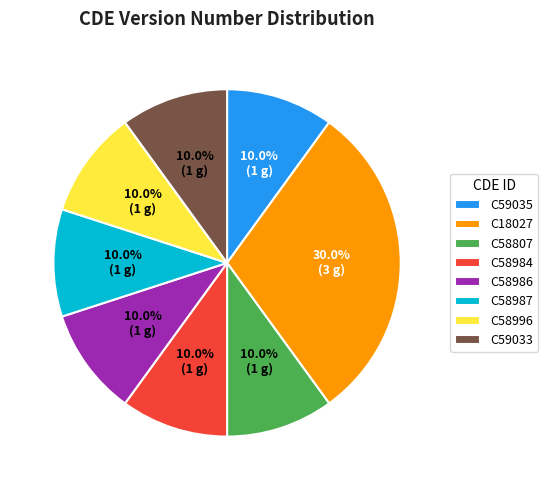

What is the largest slice in the pie chart?

C18027